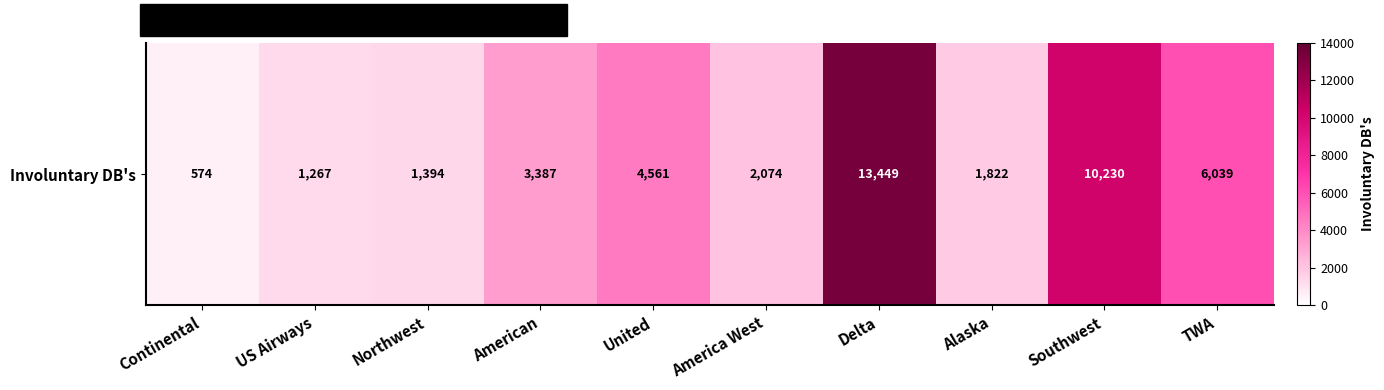

What is the maximum value shown in the chart?

13449